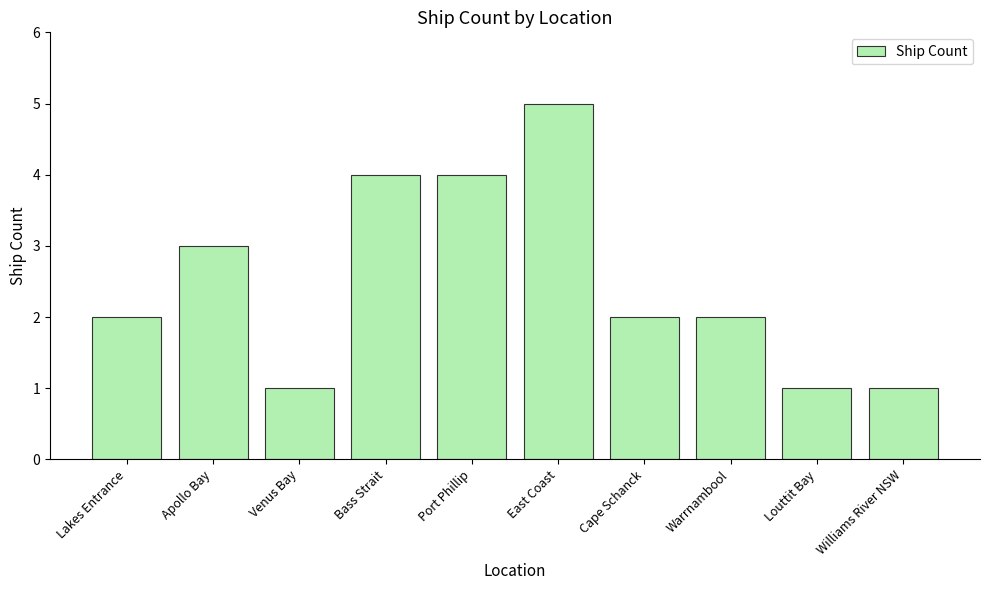

At which label is the value closest to 3?

Apollo Bay